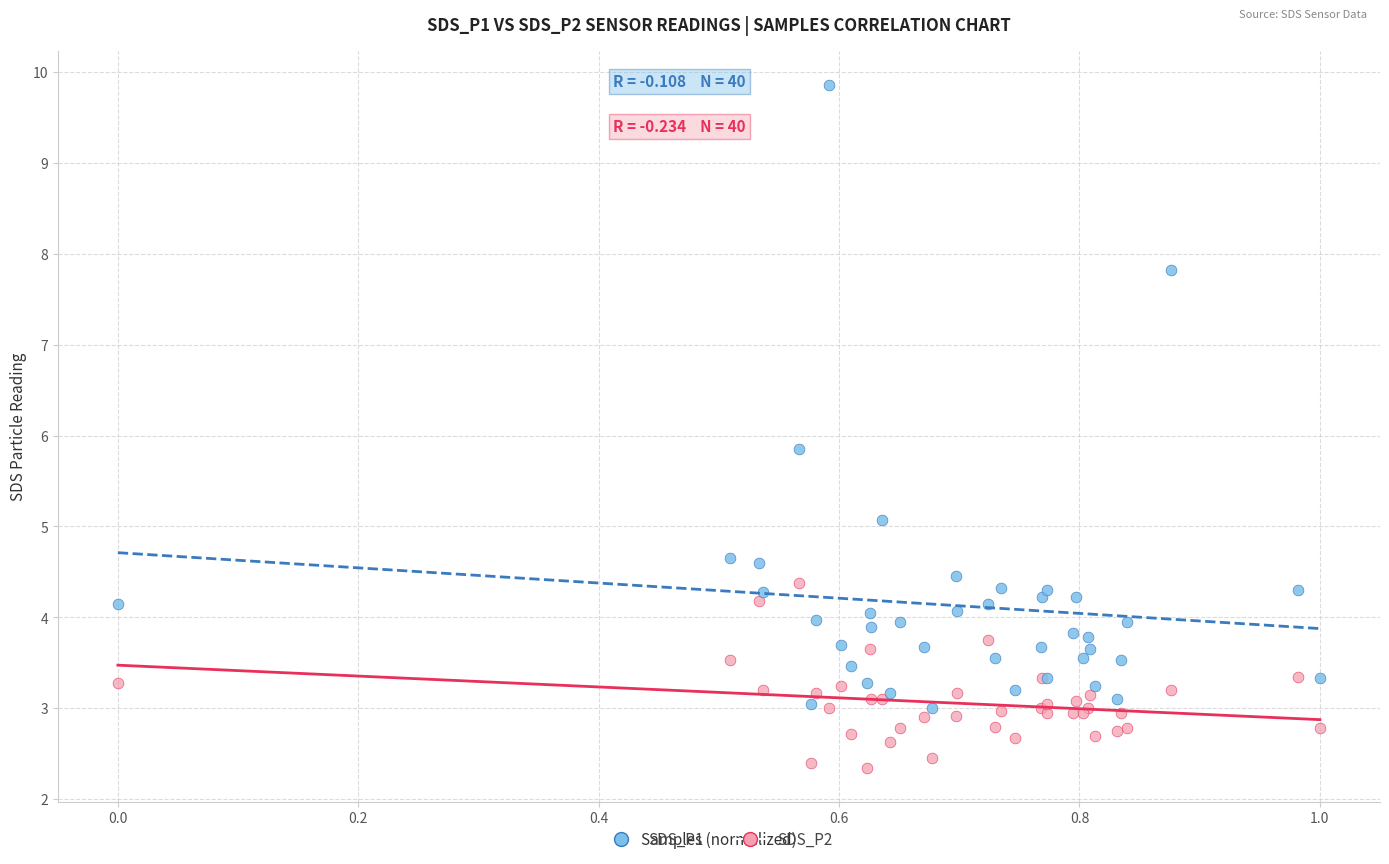

Which series contains the lowest Y value?

SDS_P2